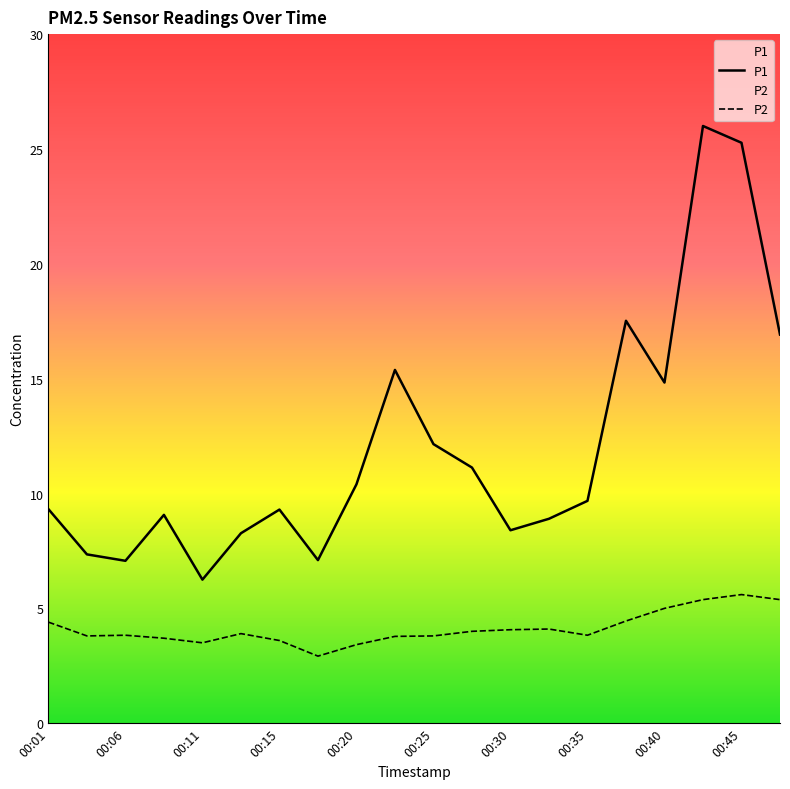

At which label is P1 closest to 16?

00:23